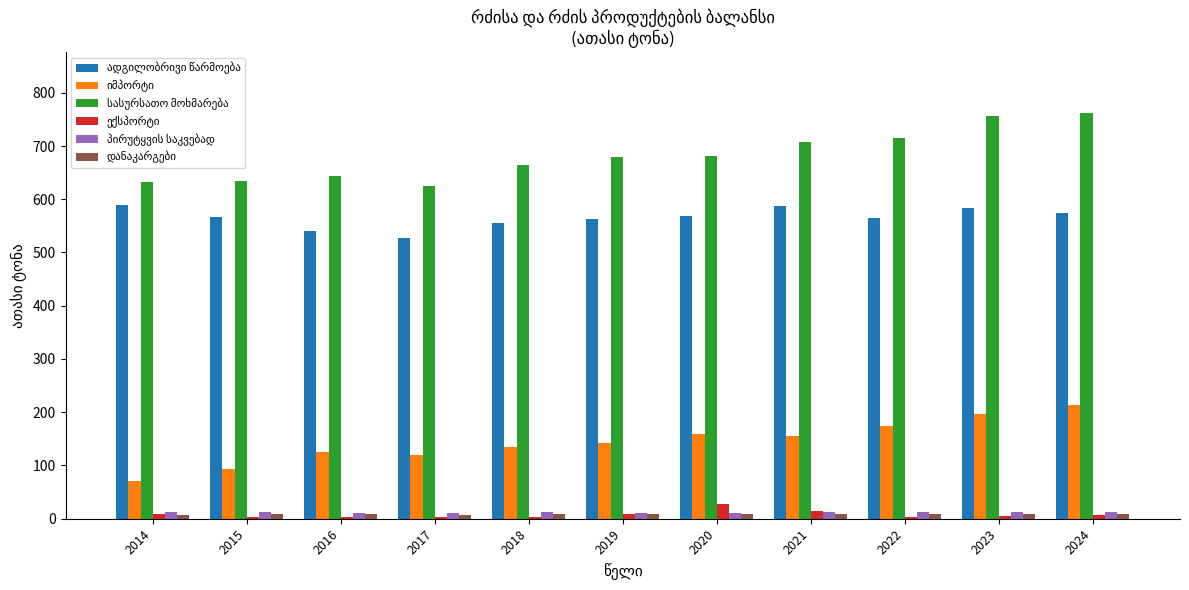

At how many categories does at least one series exceed 410?

11